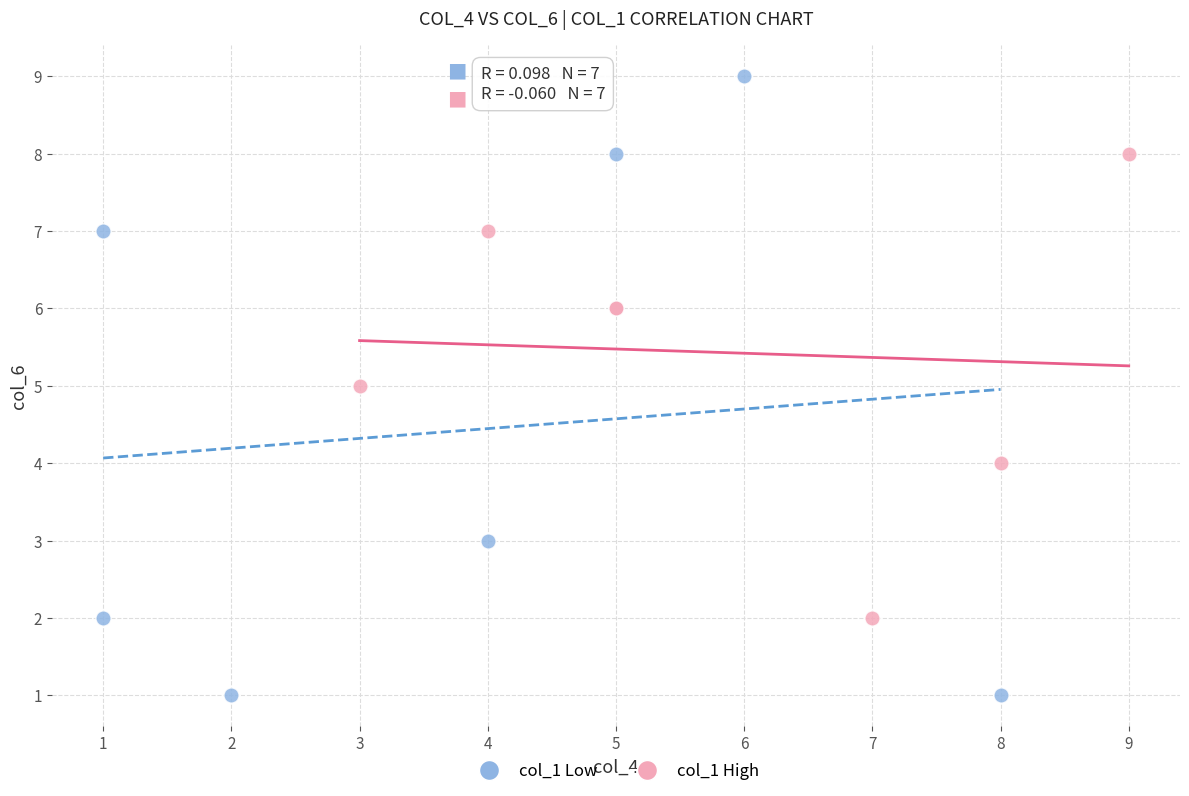

Which series has the largest Y range (max minus min)?

col_1 Low